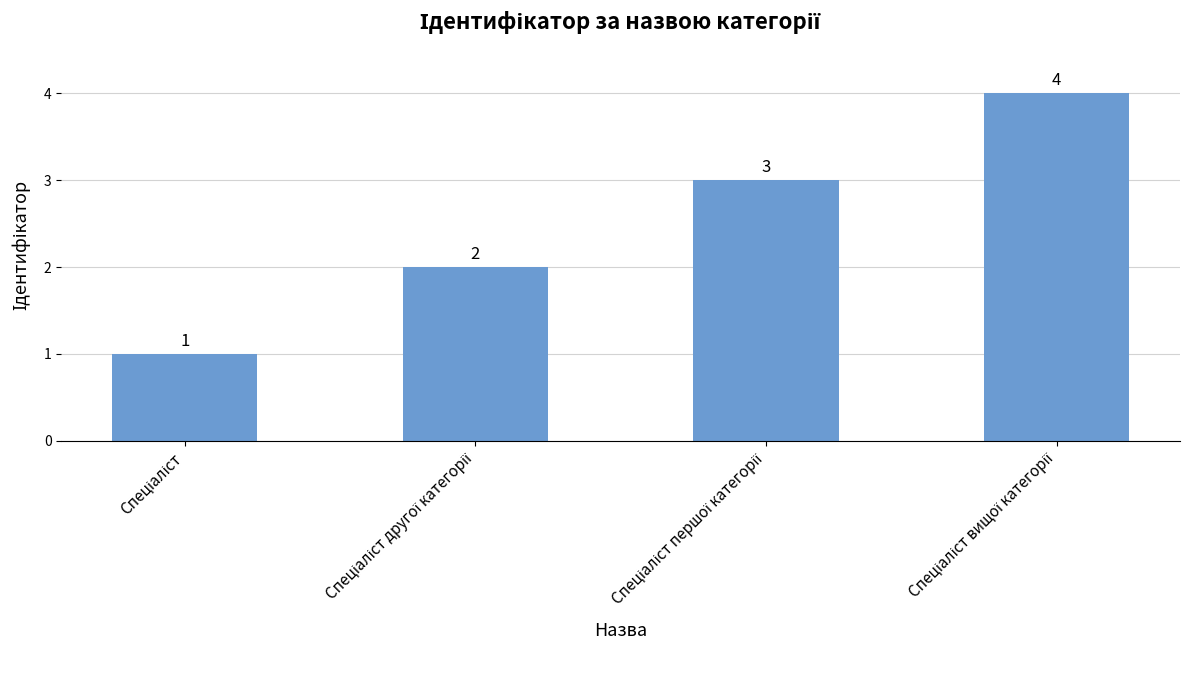

Count the values in the range 2 to 4.

3